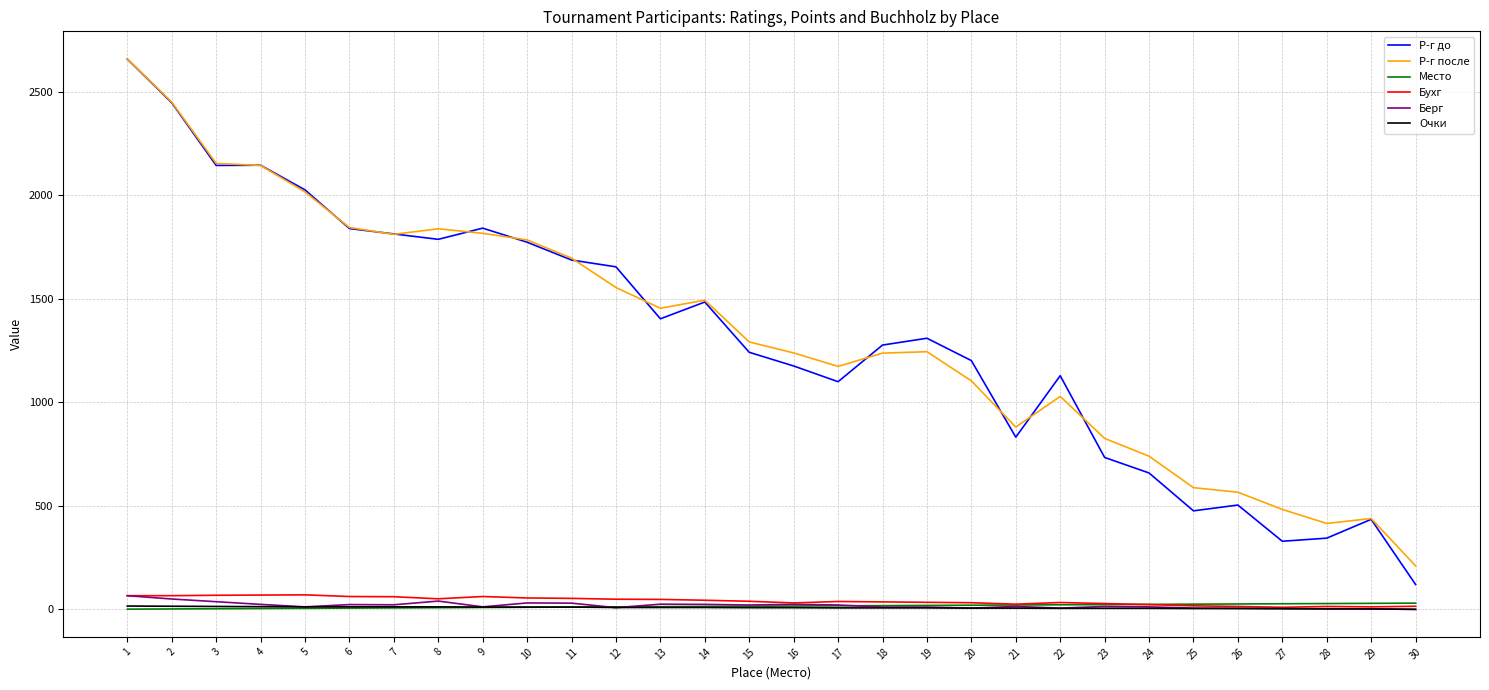

What is the maximum value shown in the chart?

2660